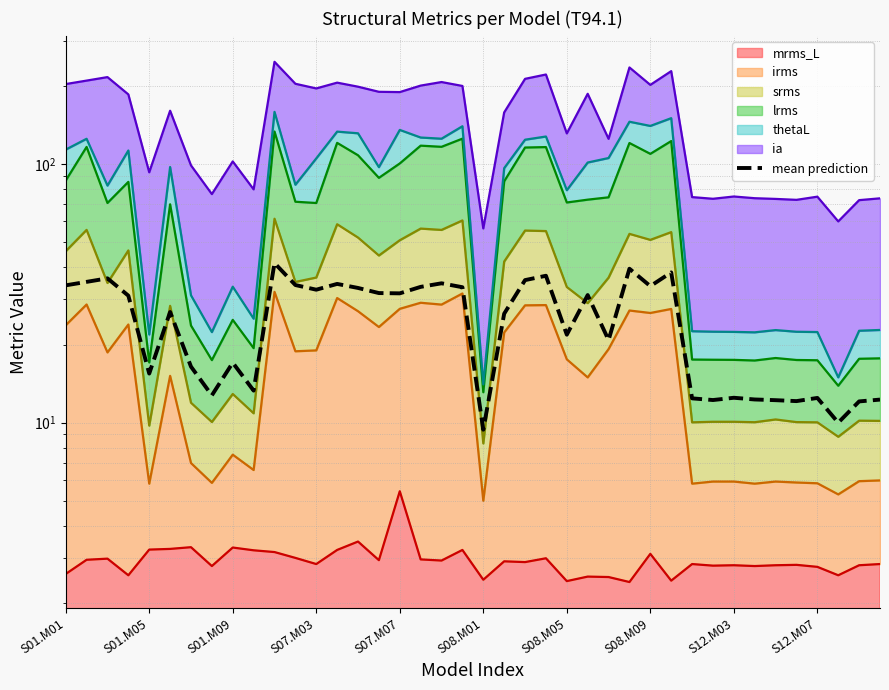

What is the change in value from 14 to 23?

+3.8